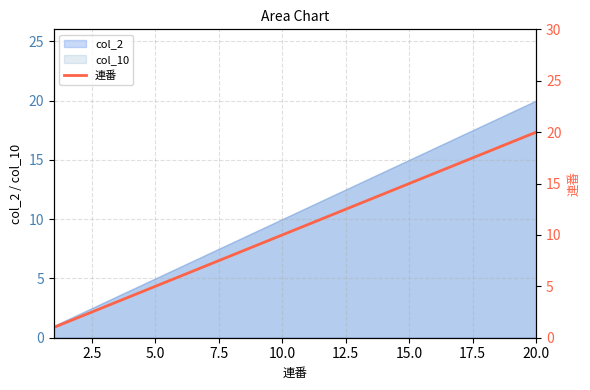

At which label does the data first exceed 11?

11